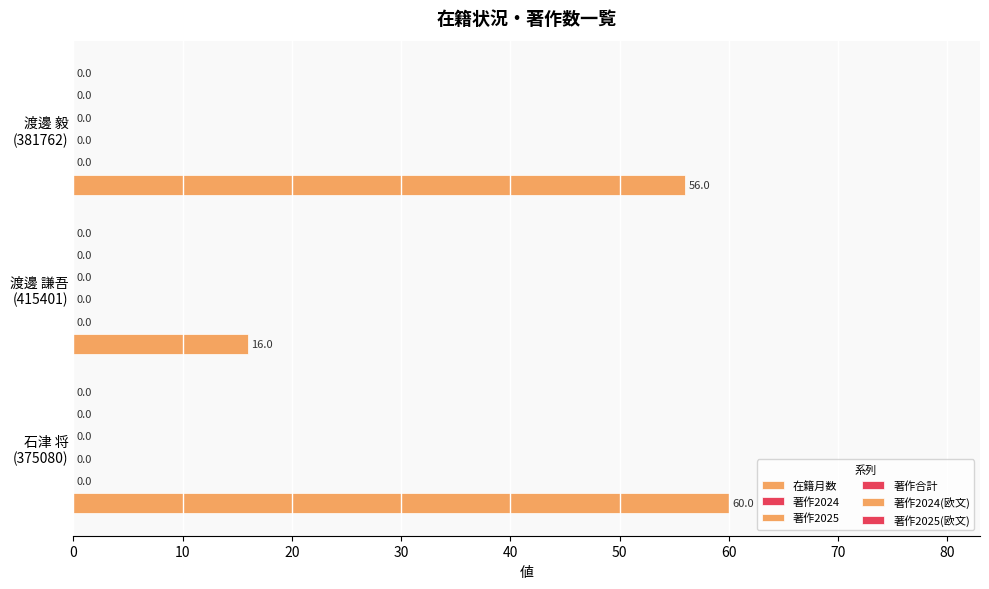

Are the bars horizontal?

Yes